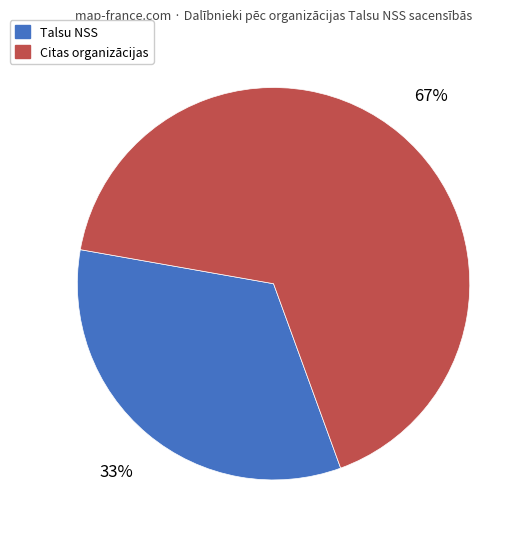

To the nearest percent, what is the average slice percentage?

50%